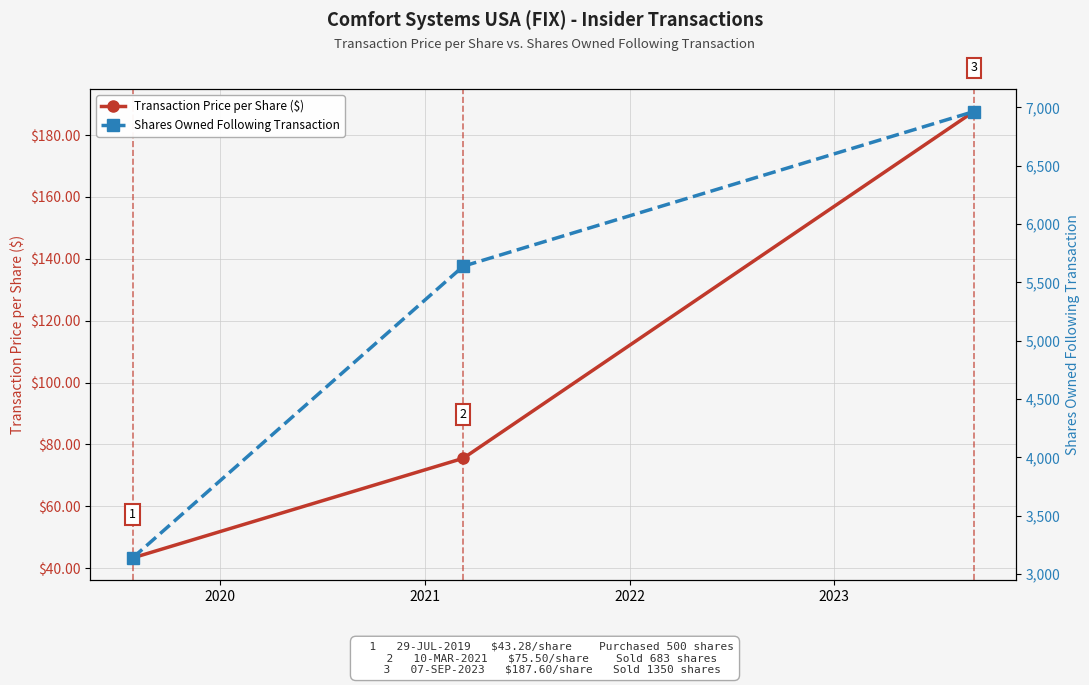

What is the minimum value for Transaction Price per Share ($)?

43.3